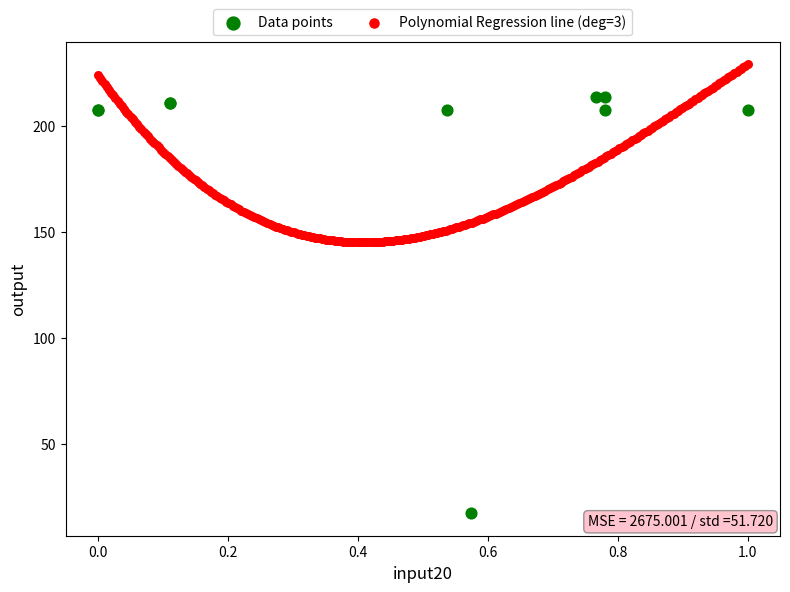

Which series has the widest spread of Y values?

Data points